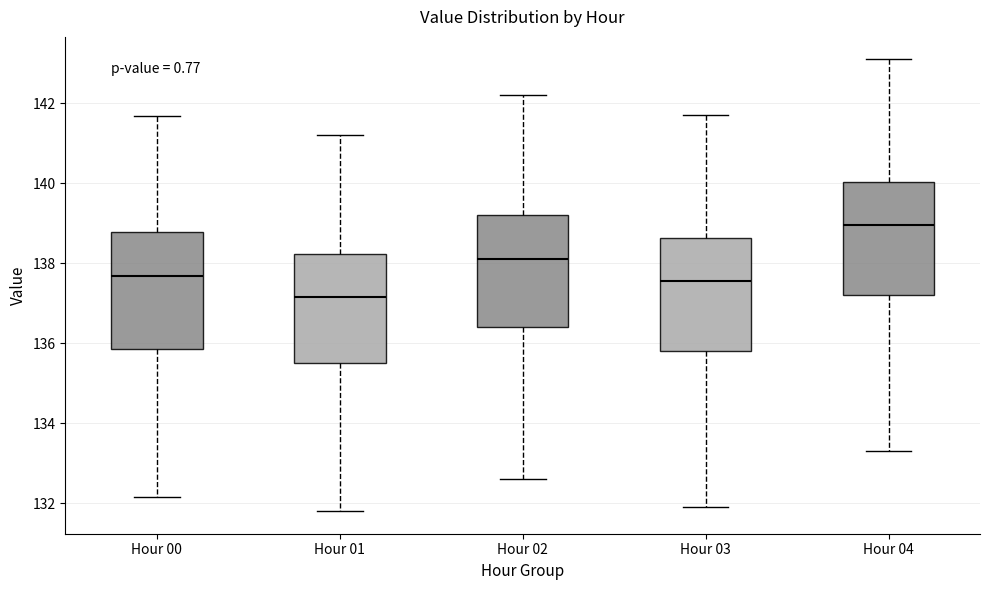

Reading left to right, read every box against the y-axis: the position of its median line, the range the box covers, and the ends of its whiskers. The values are not printed on the chart, so give them approximately, as read against the axis.

Hour 00: median 137.6, box 135.8 to 138.8, whiskers 132.2 to 141.6
Hour 01: median 137.2, box 135.6 to 138.2, whiskers 131.8 to 141.2
Hour 02: median 138.2, box 136.4 to 139.2, whiskers 132.6 to 142.2
Hour 03: median 137.6, box 135.8 to 138.6, whiskers 132.0 to 141.8
Hour 04: median 139.0, box 137.2 to 140.0, whiskers 133.4 to 143.2